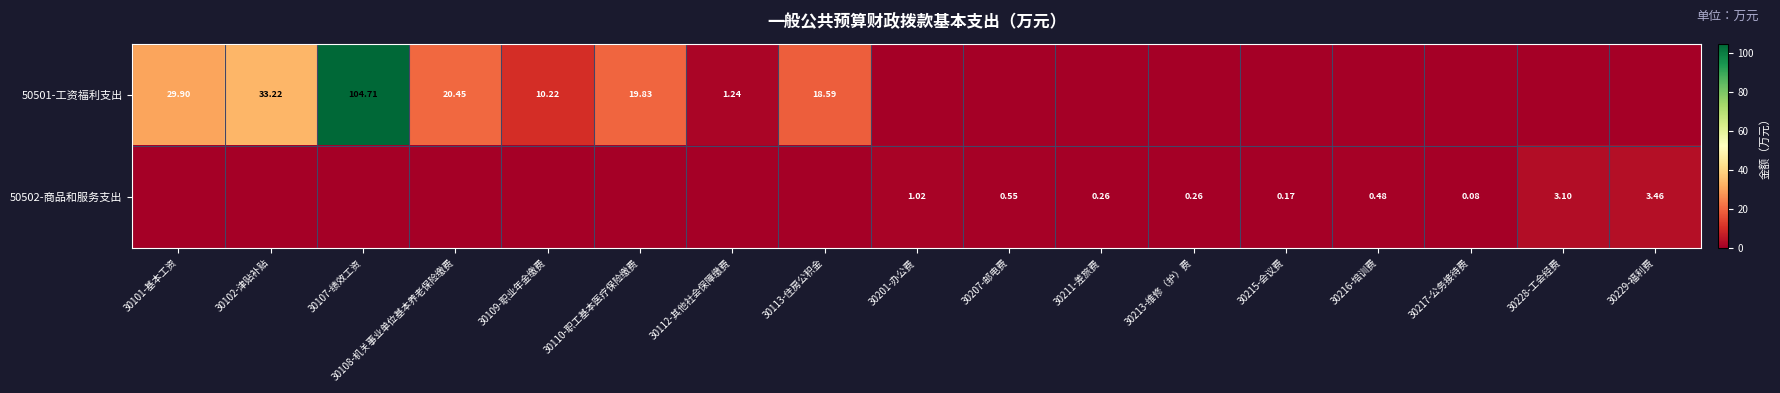

Which series has the largest range (max minus min)?

50501-工资福利支出